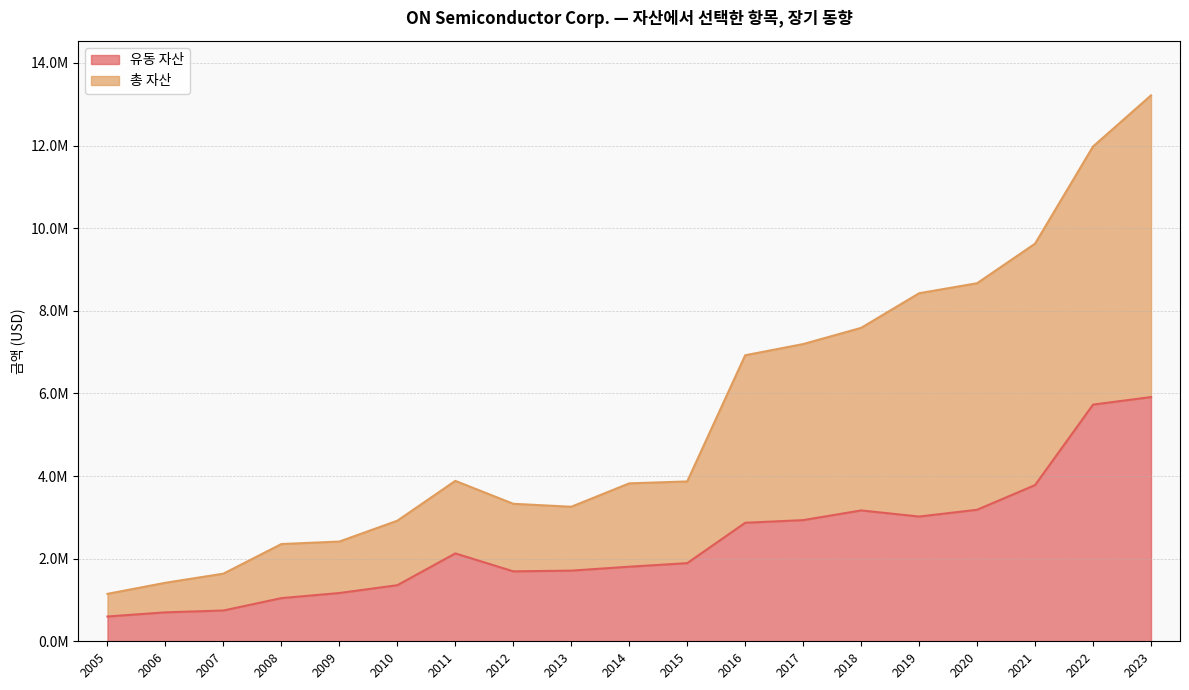

Rank the series at 2015 from lowest to highest value.

유동 자산, 총 자산